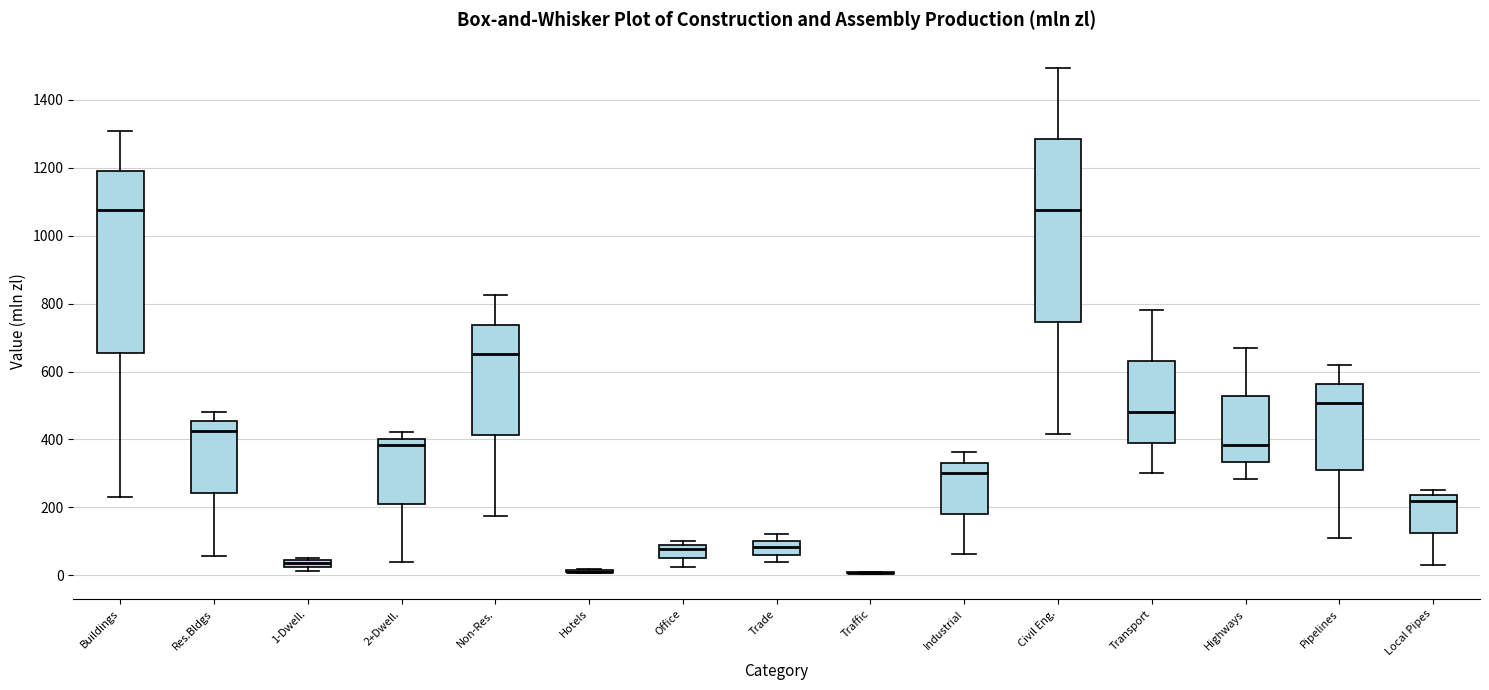

Where is the lower edge of the box for 2+Dwell. on the y-axis? The values are not printed on the chart, so give them approximately, as read against the axis.

220